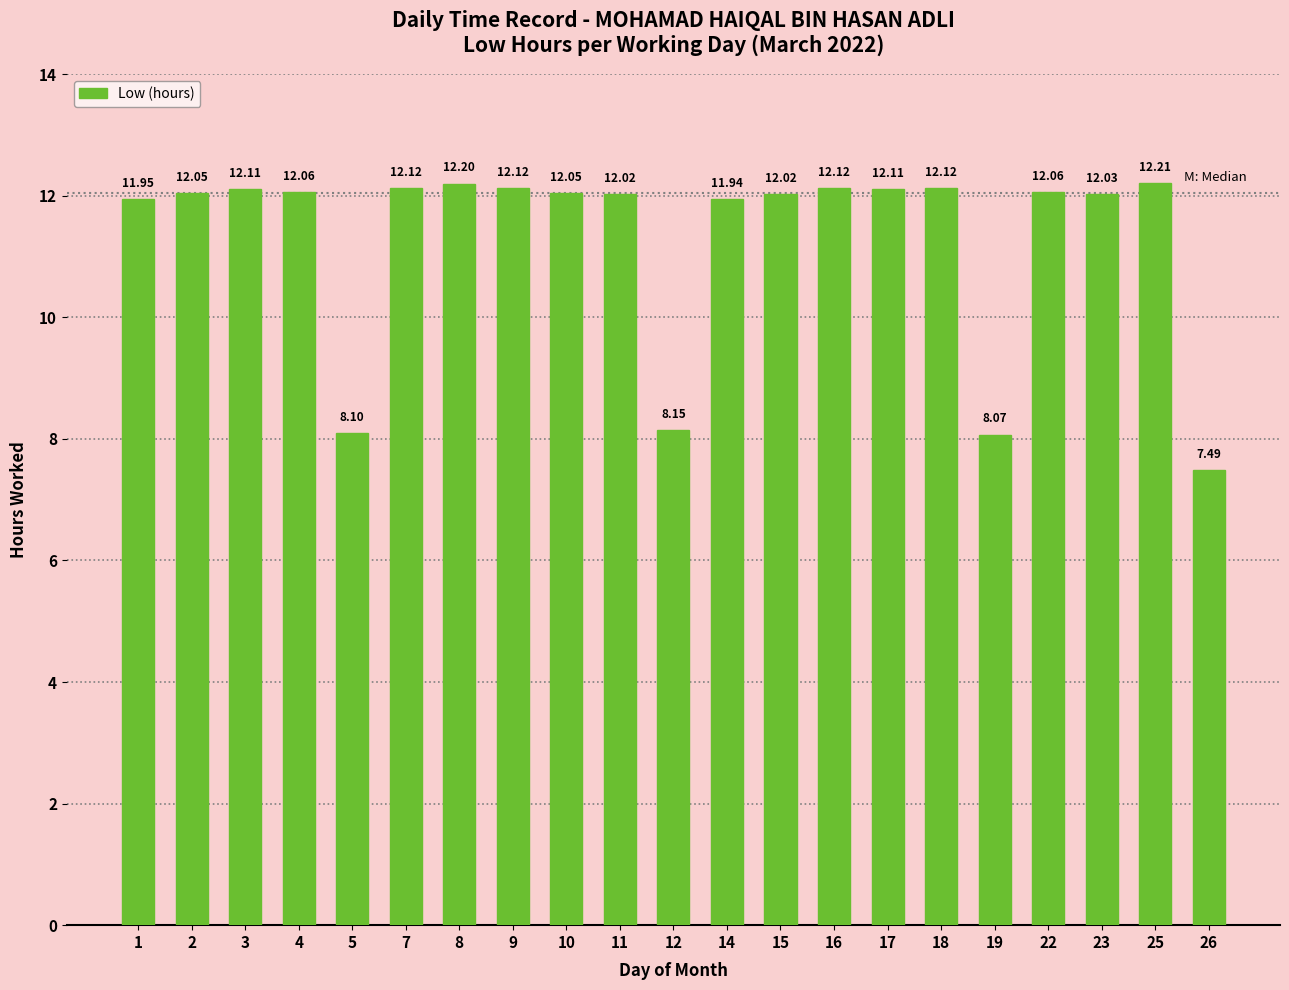

Which has a higher value, 25 or 15?

25